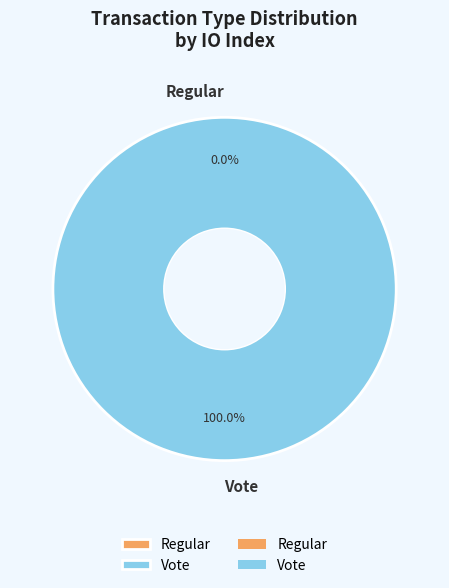

The Vote slice represents 90% of the pie. True or false?

False